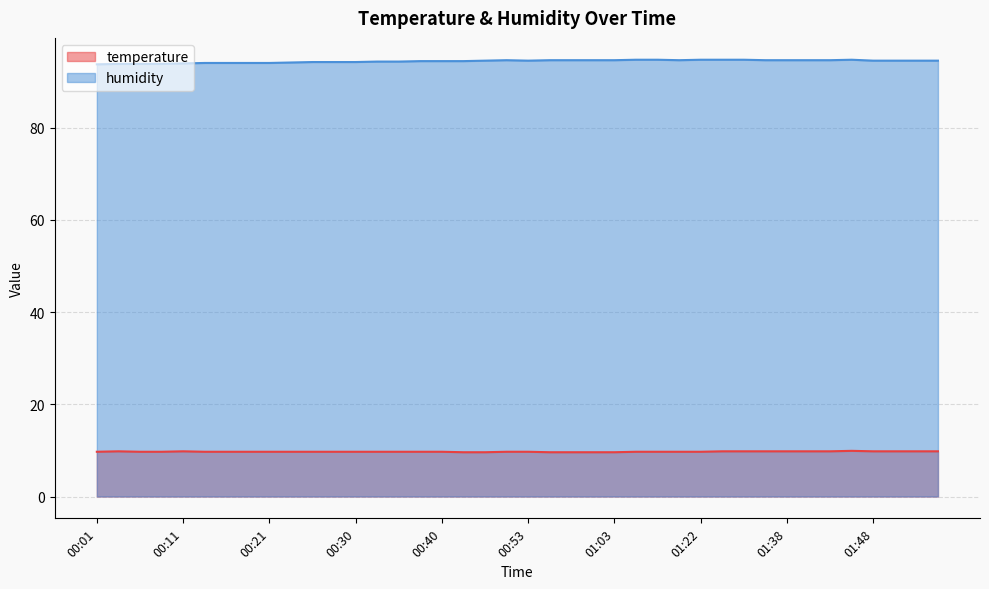

True or false: humidity and temperature intersect in this chart.

False